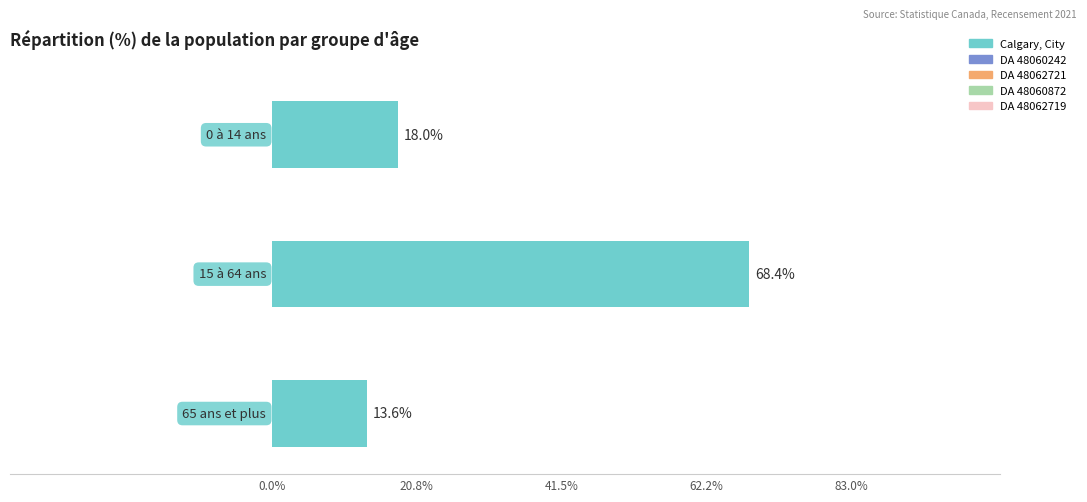

Is the value of DA 48060872 at 65 ans et plus greater than the value of DA 48062721 at 15 à 64 ans?

No